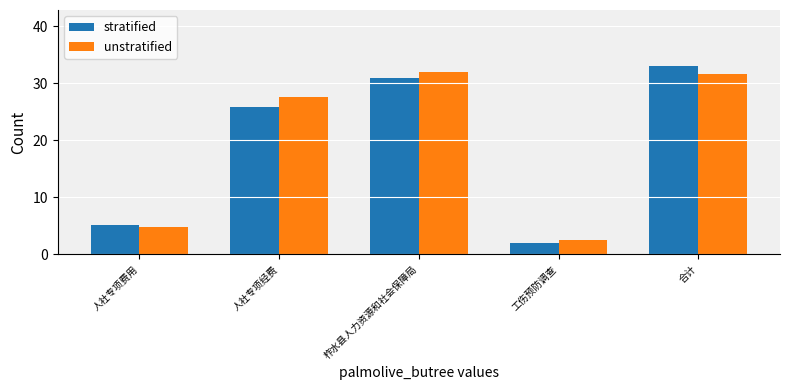

What is the label of the 3rd bar from the right?

柞水县人力资源和社会保障局